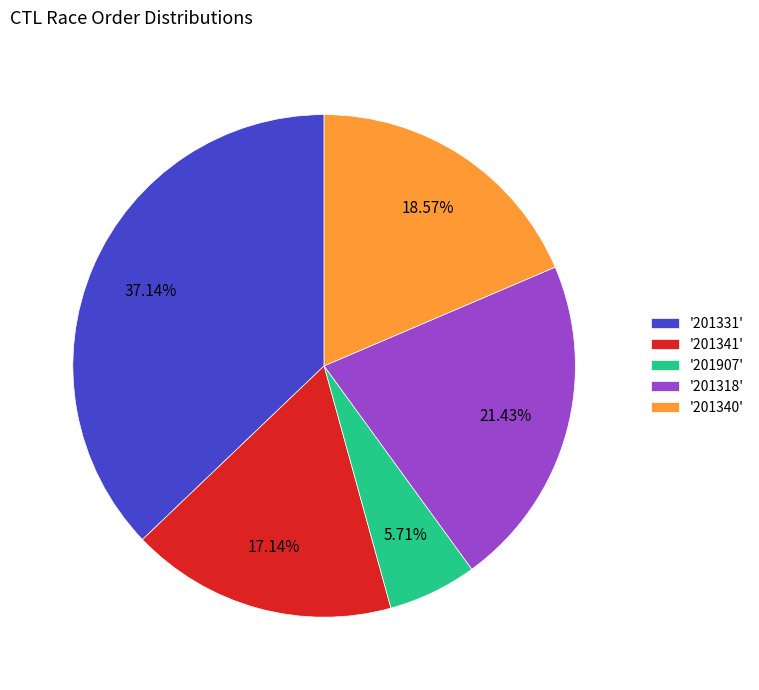

Which slice is the smallest?

'201907'